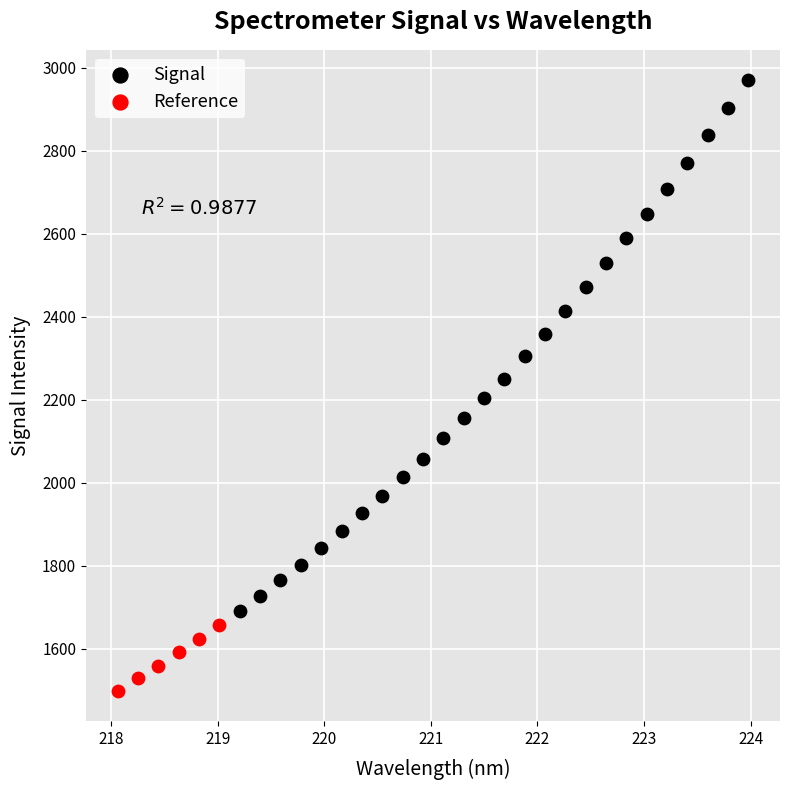

Which series has the largest Y range (max minus min)?

Signal